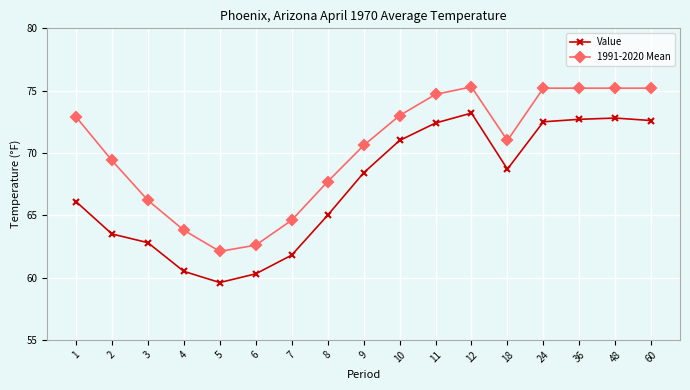

What is the approximate value of Value at 48?

72.8